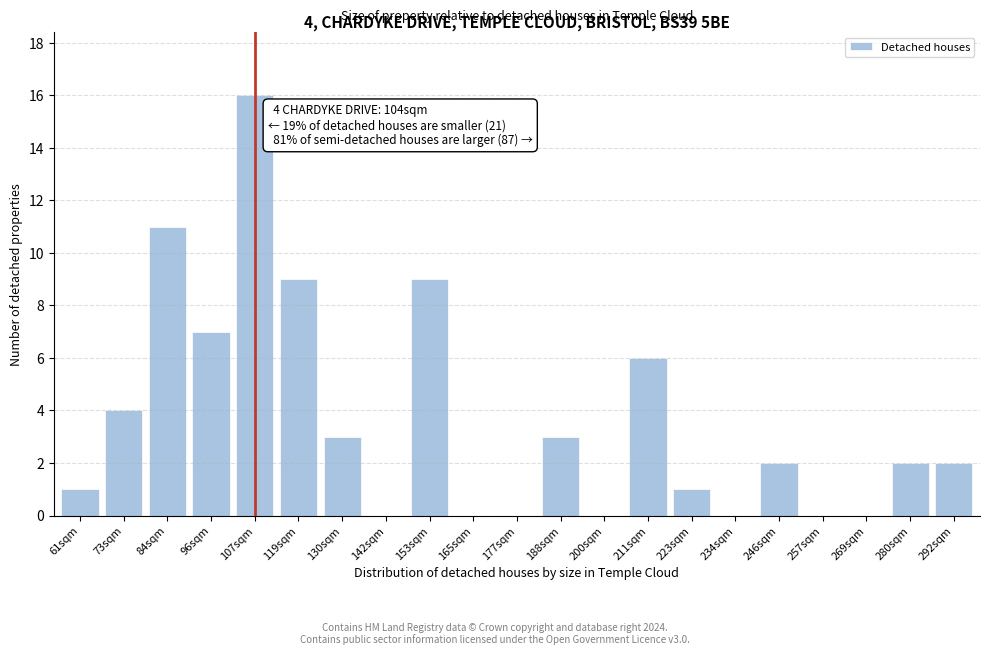

Reading right to left, list all the values displayed in this chart.

292sqm=2	280sqm=2	269sqm=0	257sqm=0	246sqm=2	234sqm=0	223sqm=1	211sqm=6	200sqm=0	188sqm=3	177sqm=0	165sqm=0	153sqm=9	142sqm=0	130sqm=3	119sqm=9	107sqm=16	96sqm=7	84sqm=11	73sqm=4	61sqm=1